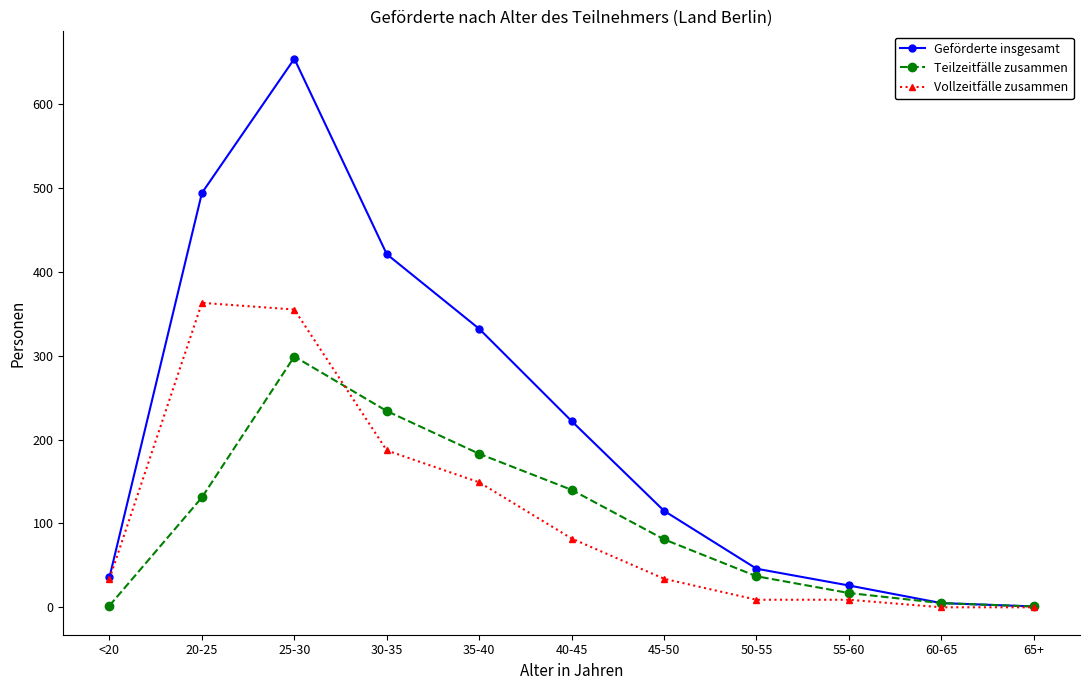

Where does the Teilzeitfälle zusammen series first go above 81?

20-25